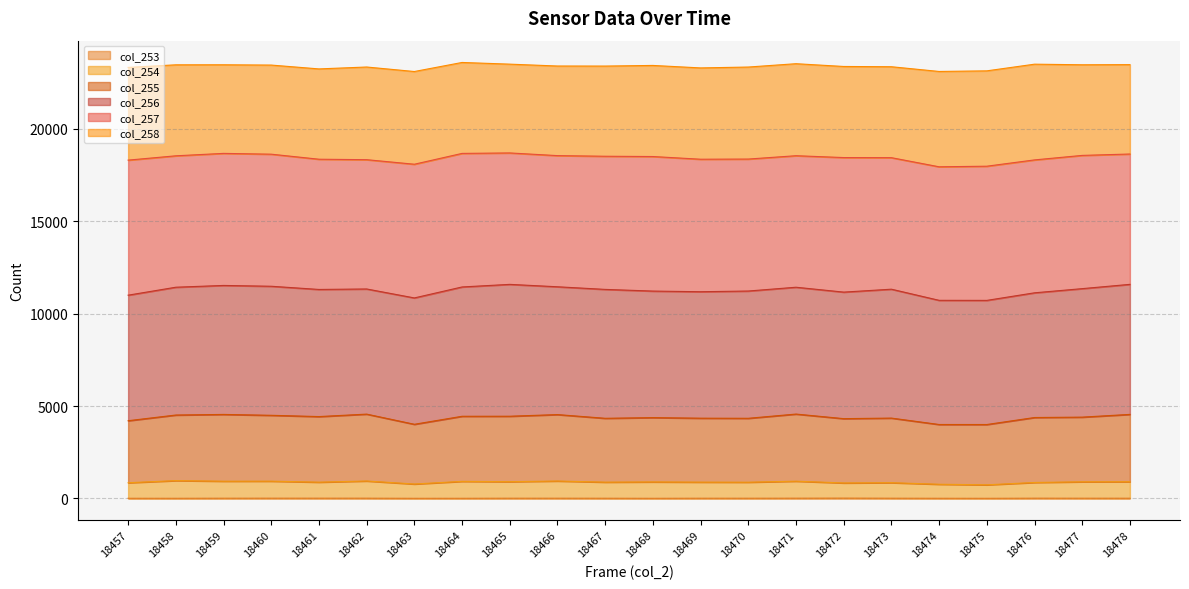

Does the chart have visible grid lines?

Yes